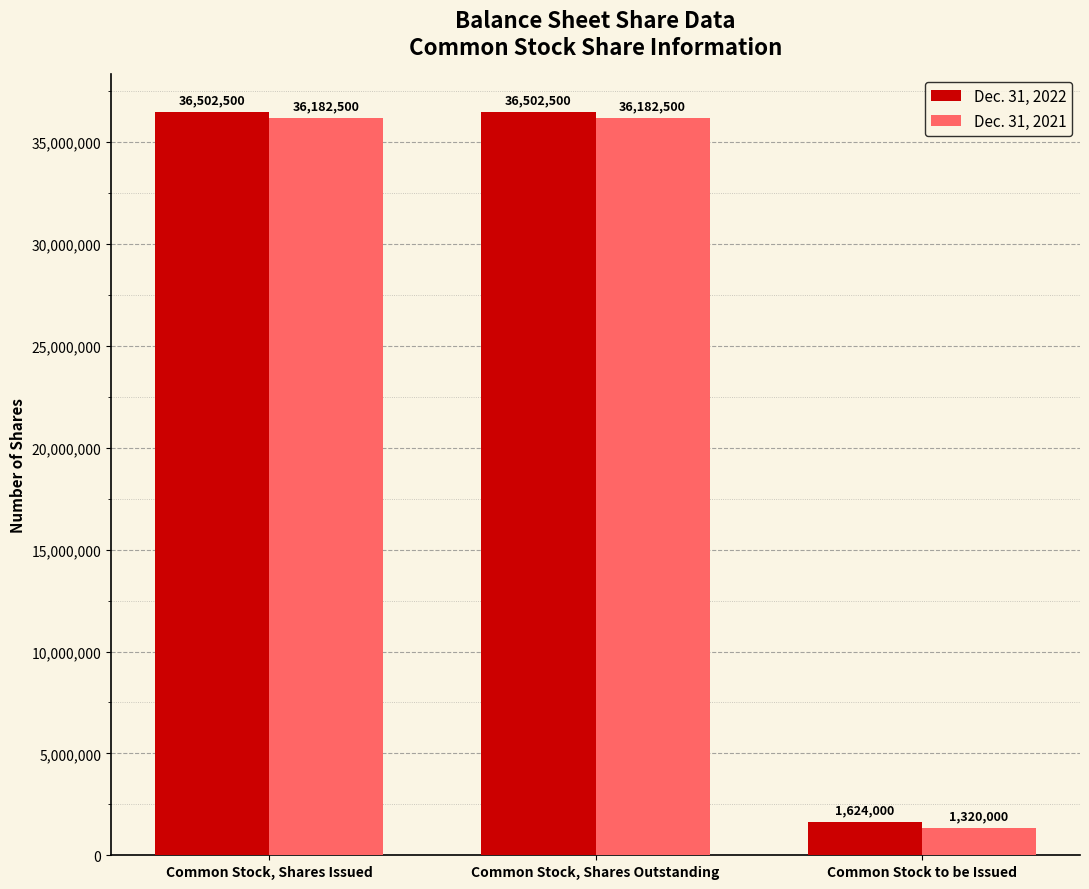

How many series are shown in this chart?

2